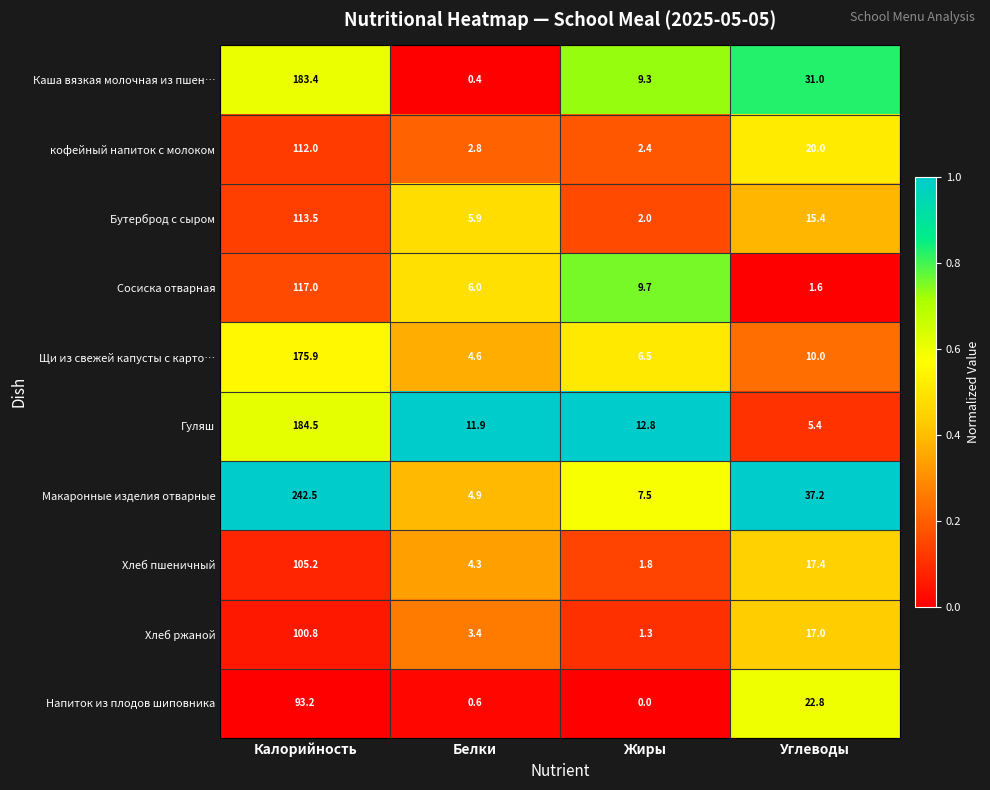

What is the maximum value shown in the chart?

242.5